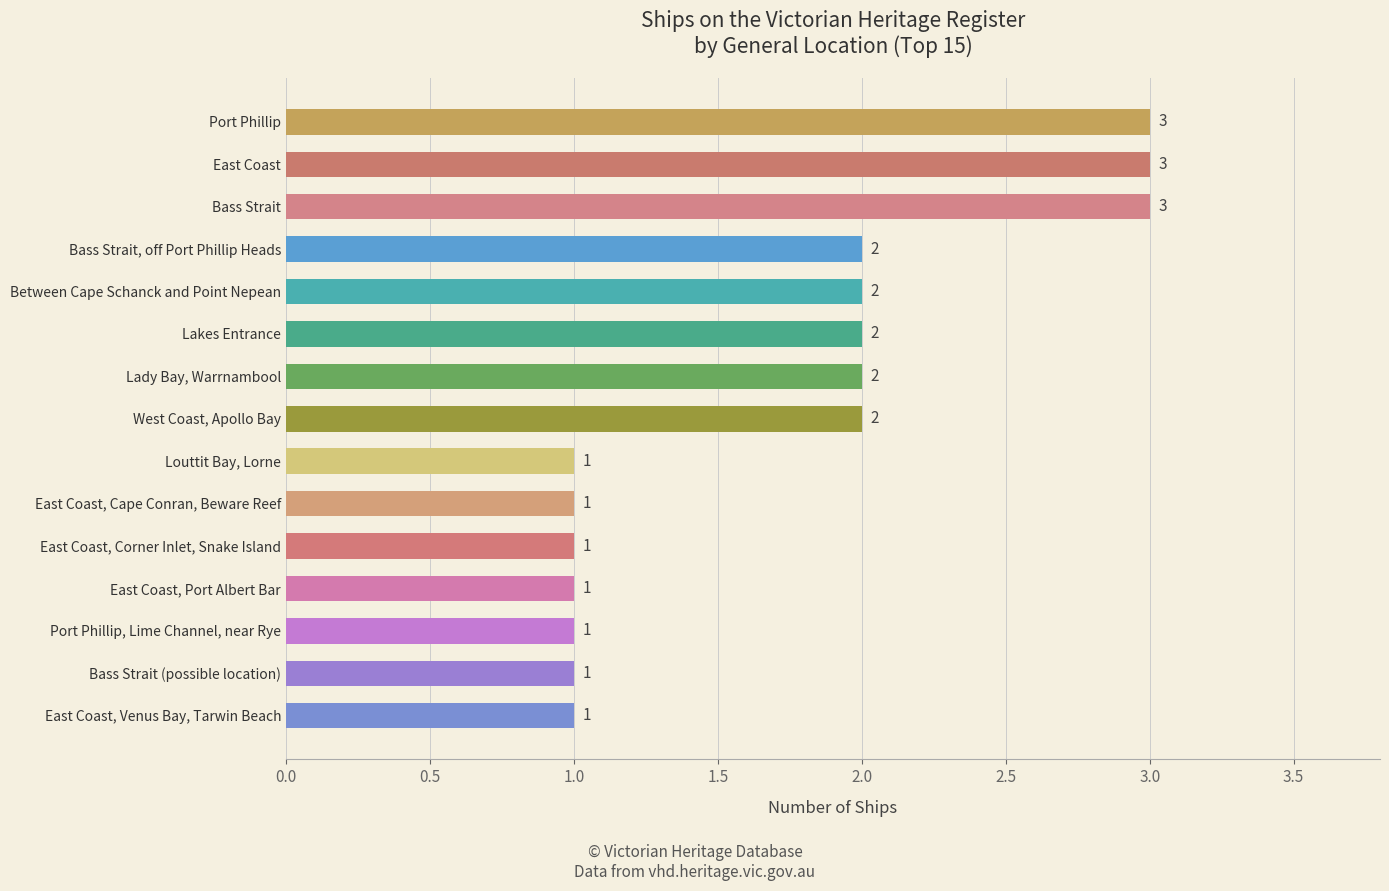

What is the minimum value shown in the chart?

1